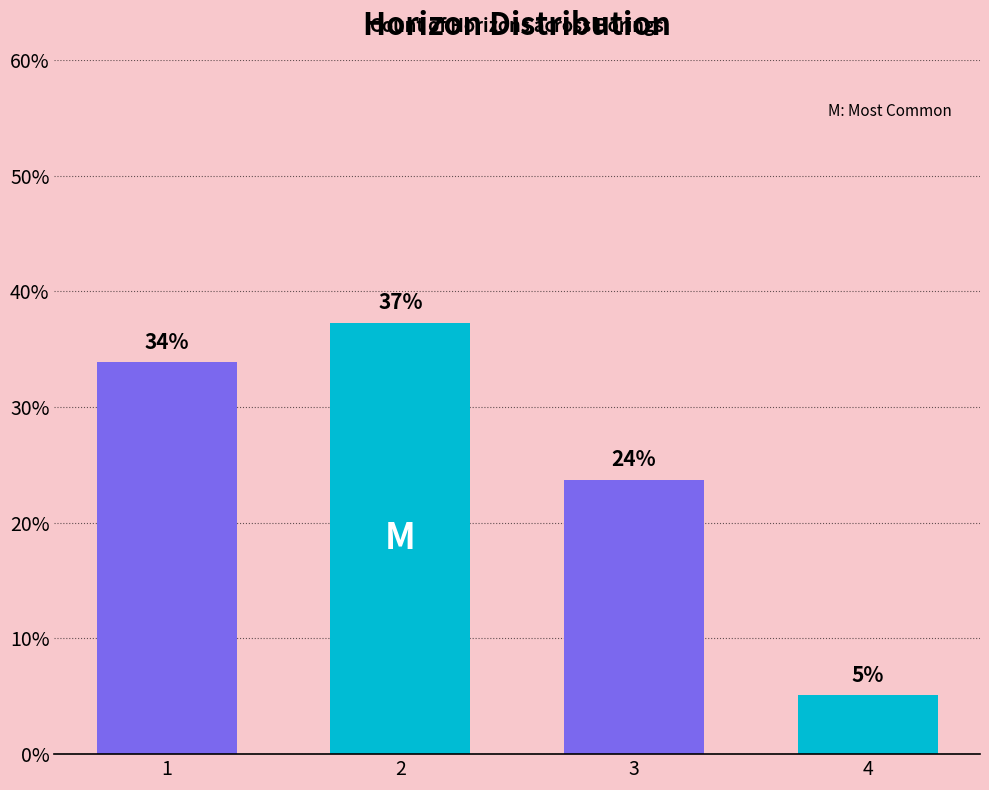

Is it true that the value at 3 is 23.7?

True